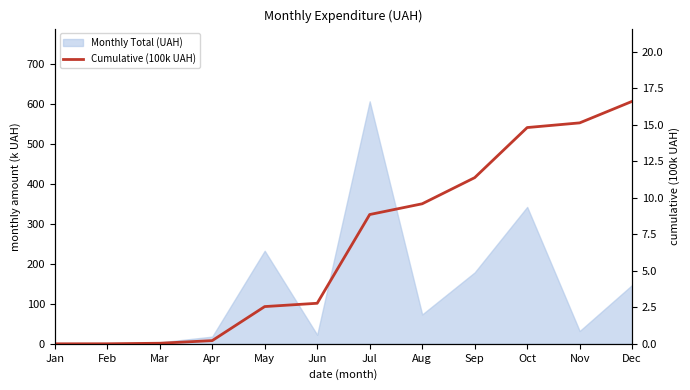

How many values are below 8?

6